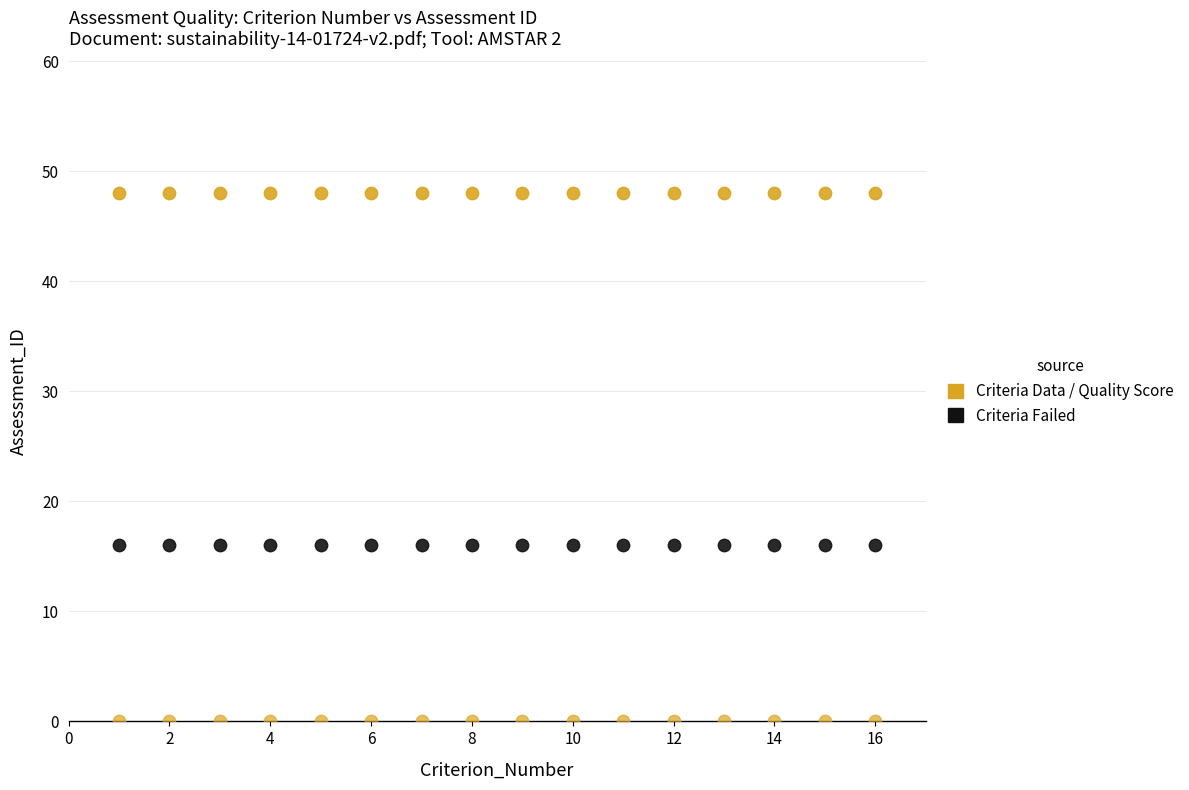

How many data points are displayed?

48